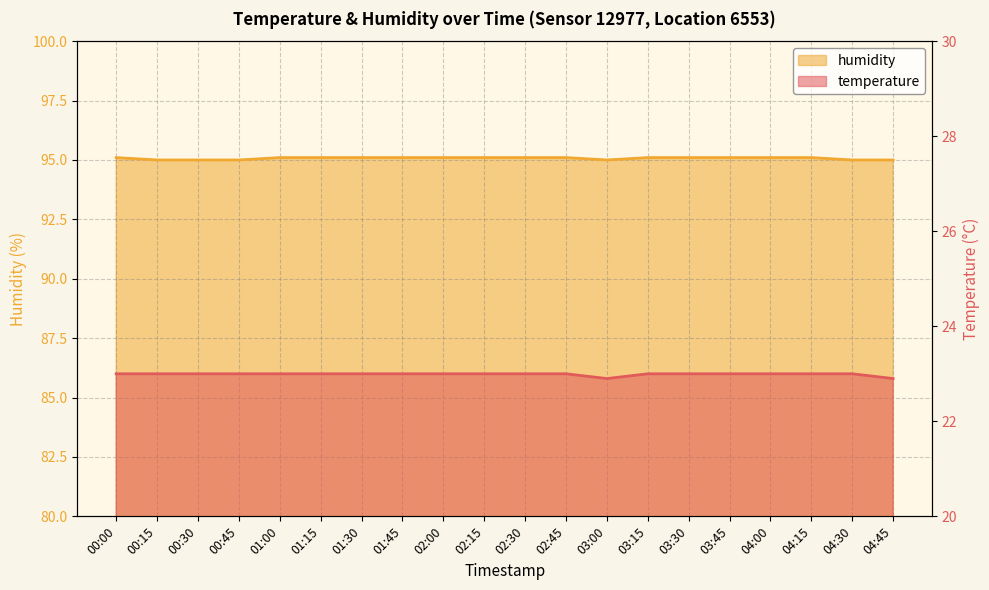

Which category has the lowest value in the temperature series?

03:00